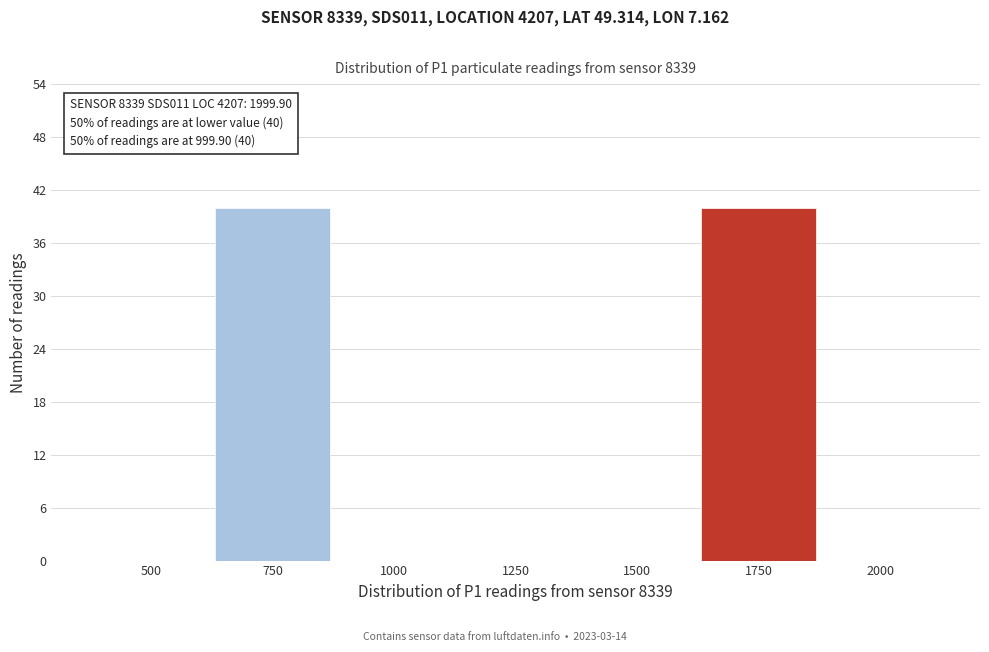

Reading left to right, what are all the values shown in this chart?

500=0	750=40	1000=0	1250=0	1500=0	1750=40	2000=0